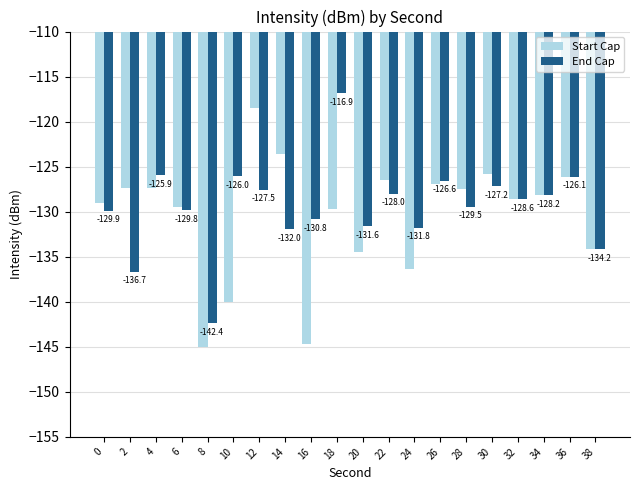

How many values in the Start Cap series are below -128?

11